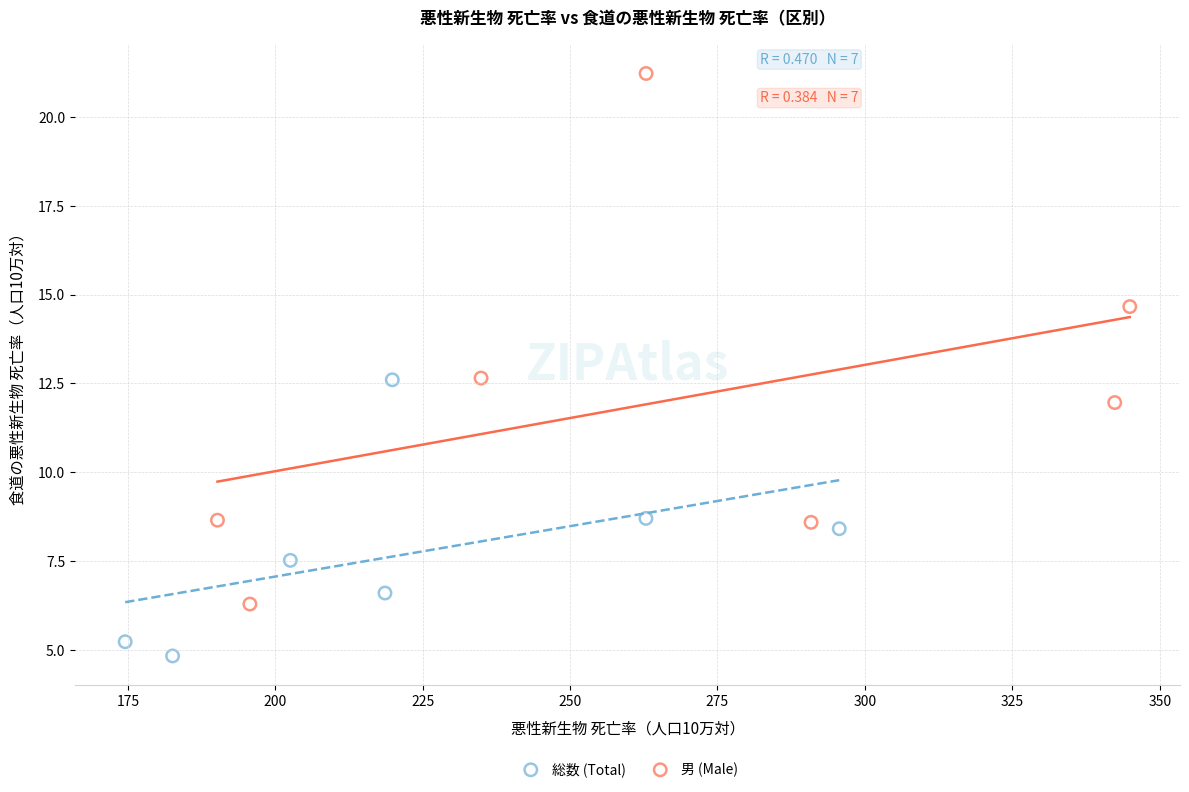

What are all the series names shown in the legend?

総数 (Total), 男 (Male)